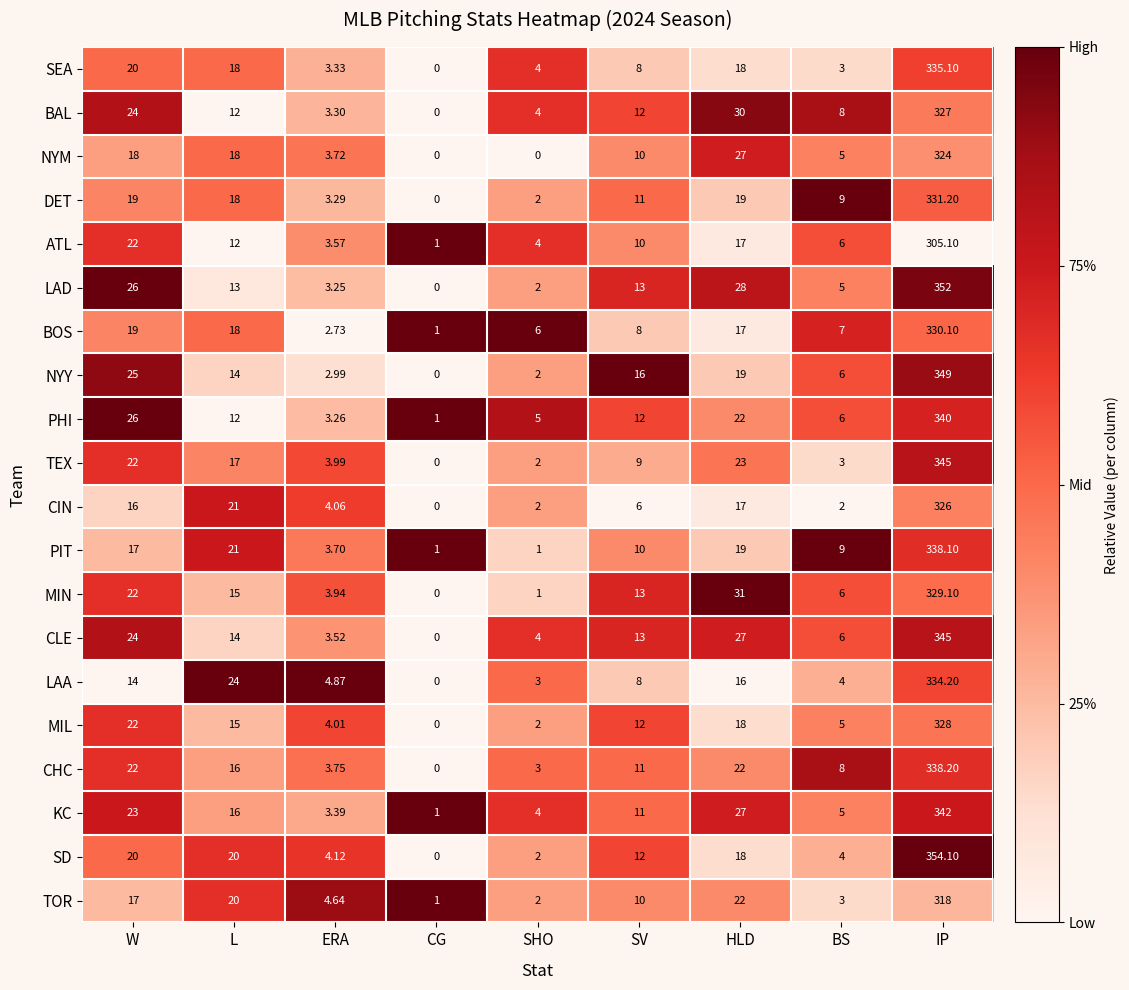

Count the number of categories in the chart.

9